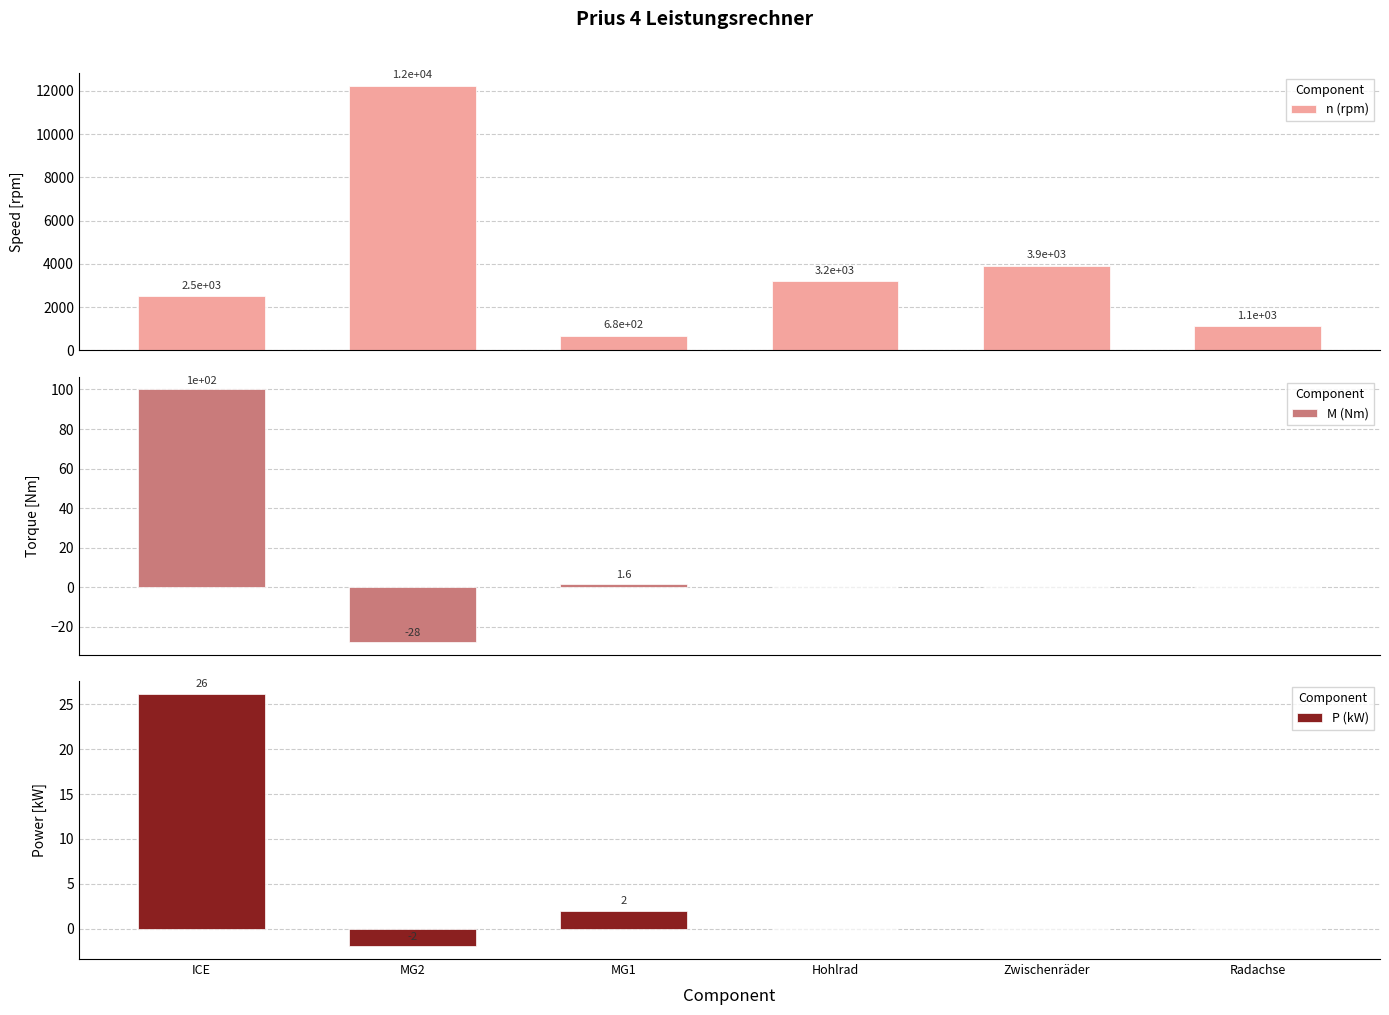

How many values in the M (Nm) series exceed 0?

2